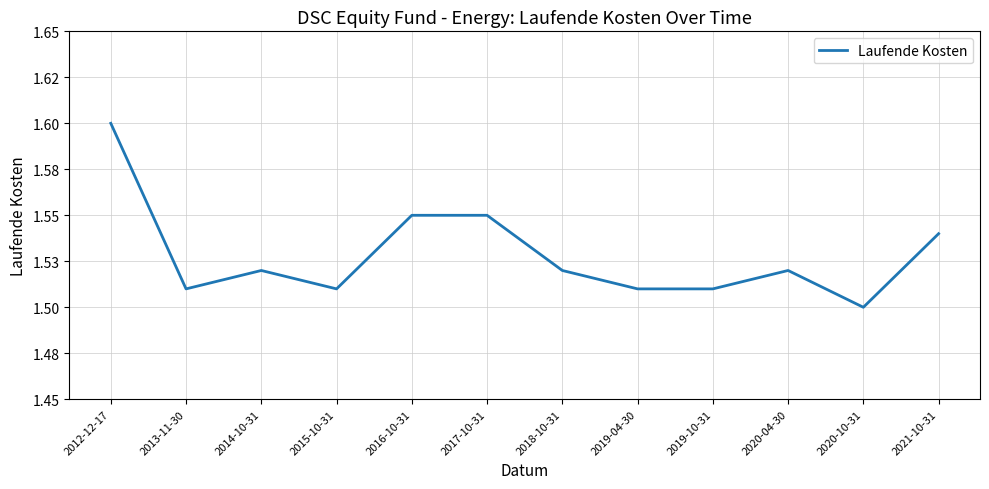

True or false: the data has more than 1 interior local peaks.

True